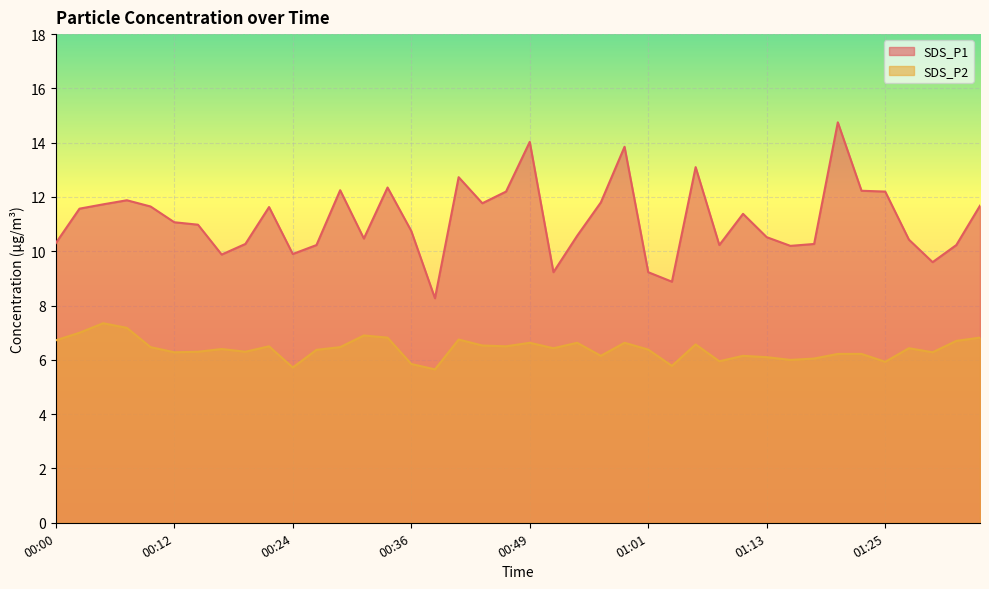

True or false: SDS_P2 has a value of 6.5 at 00:44.

True